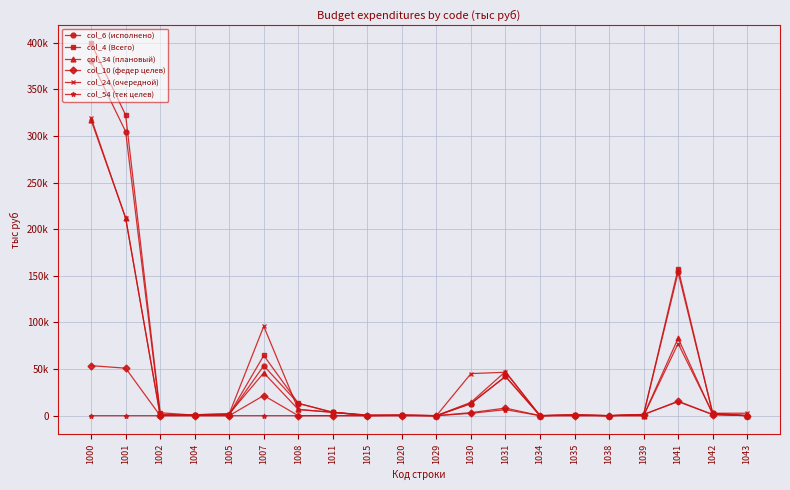

Rank the categories by col_54 (тек целев) value from highest to lowest.

1041, 1031, 1030, 1039, 1042, 1000, 1001, 1002, 1004, 1005, 1007, 1008, 1011, 1015, 1020, 1029, 1034, 1035, 1038, 1043